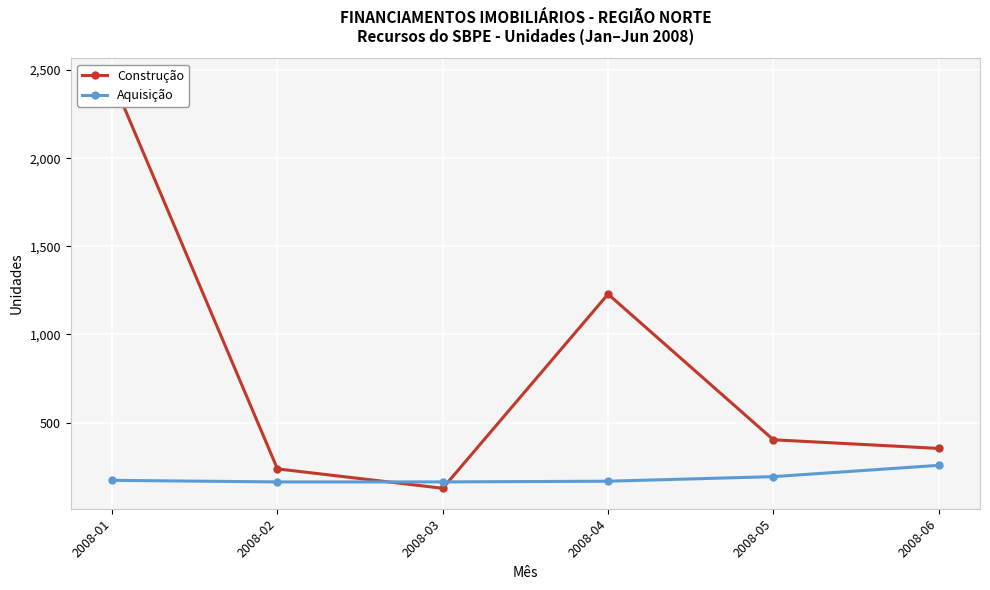

Is it true that Construção equals 2449 at 2008-01?

True